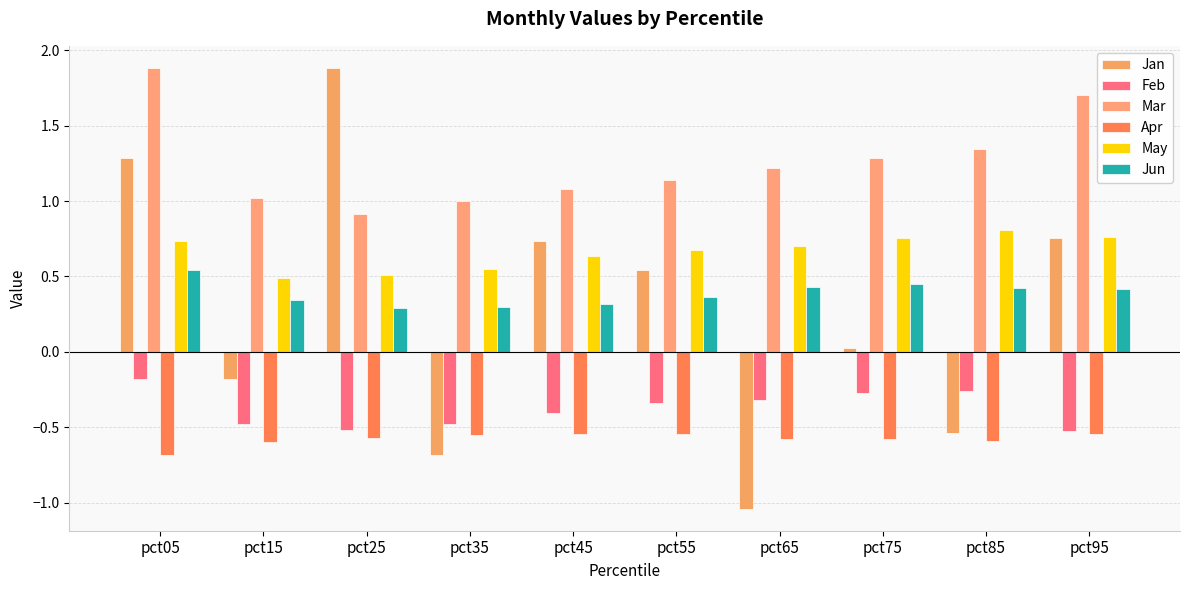

What is the value of the Jan bar at the 7th from the left?

-1.0